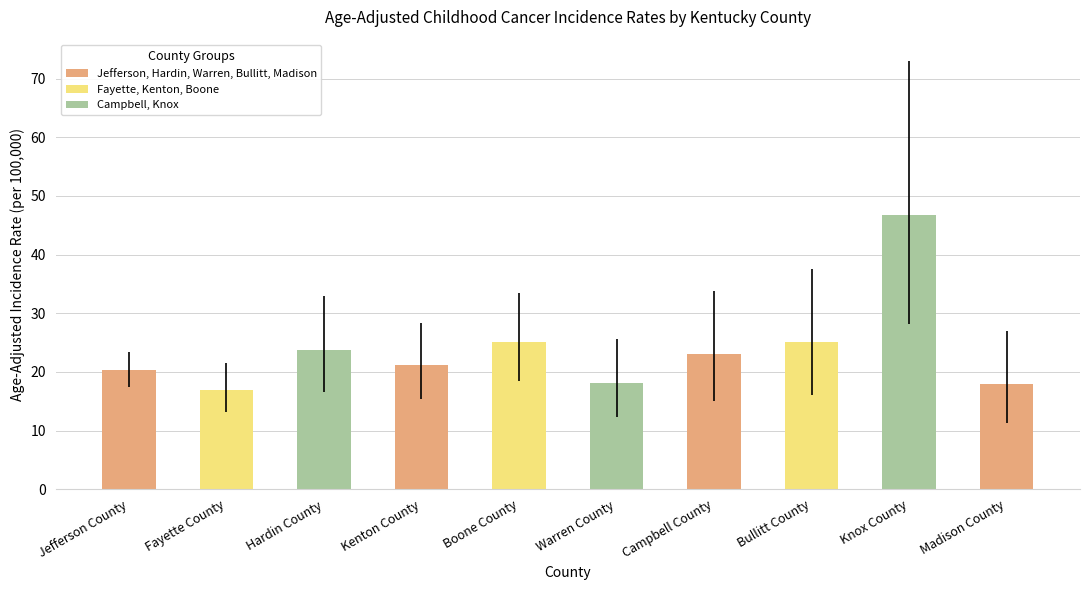

What is the value of the 10th bar from the left?

17.9